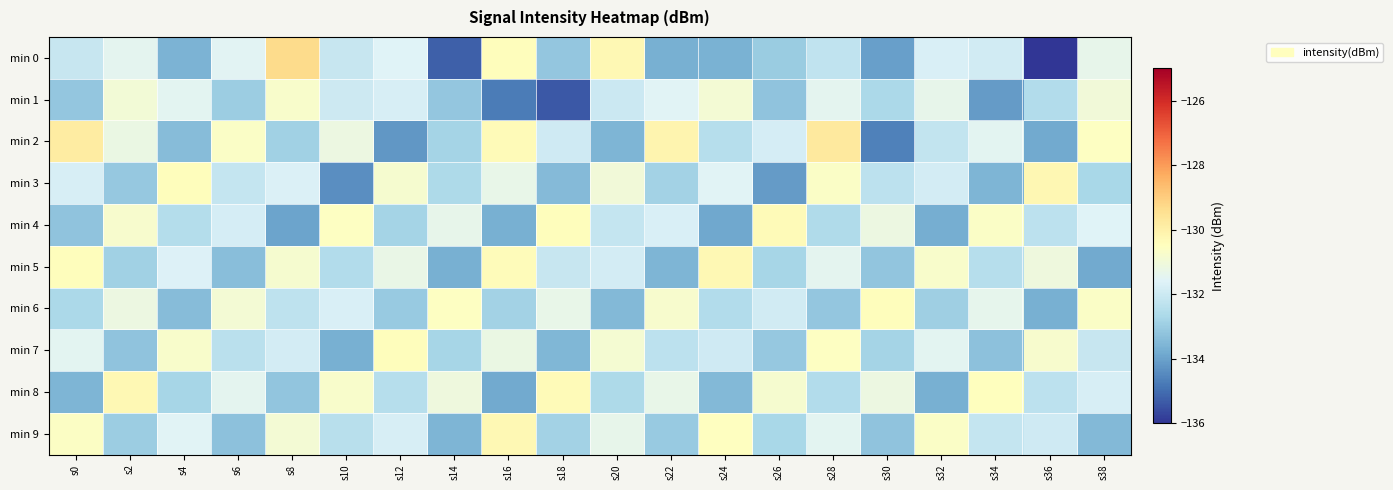

Between s36 and s4, which is larger?

s4